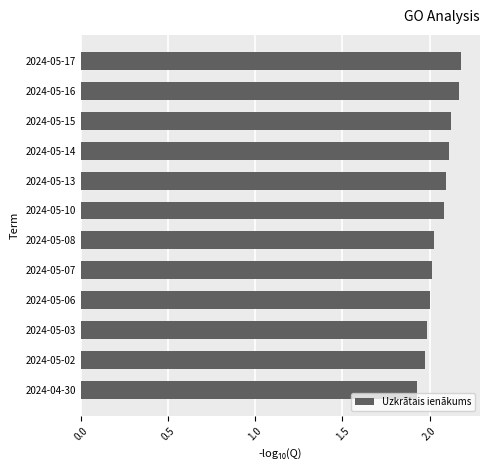

What is the sum of all values?

24.7